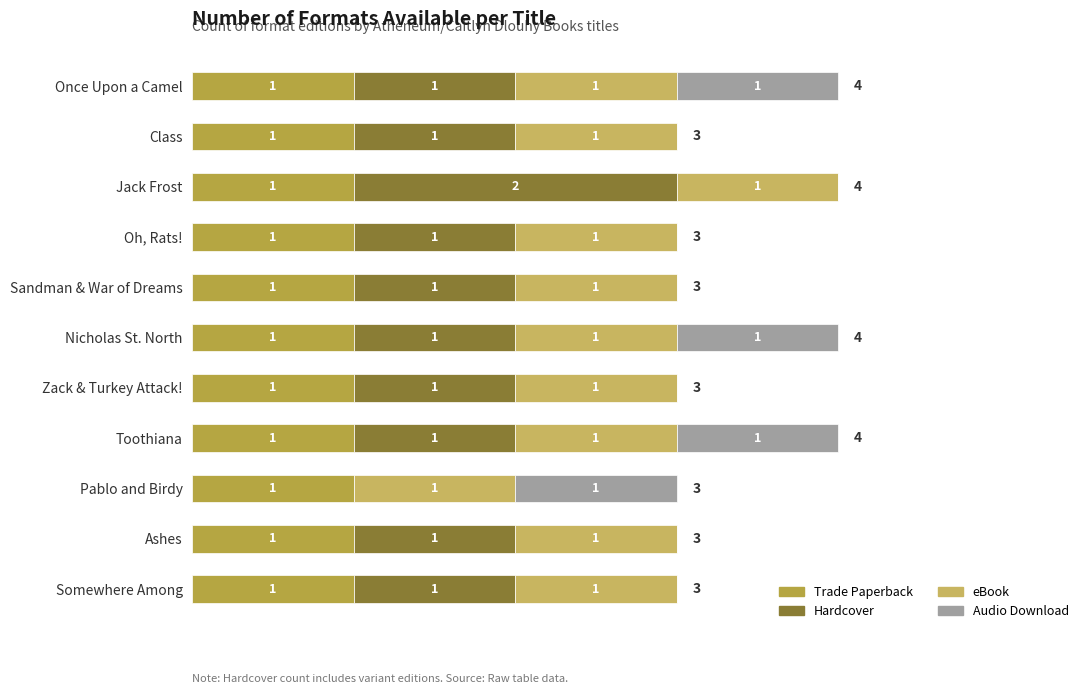

At how many categories does at least one series exceed 1?

1